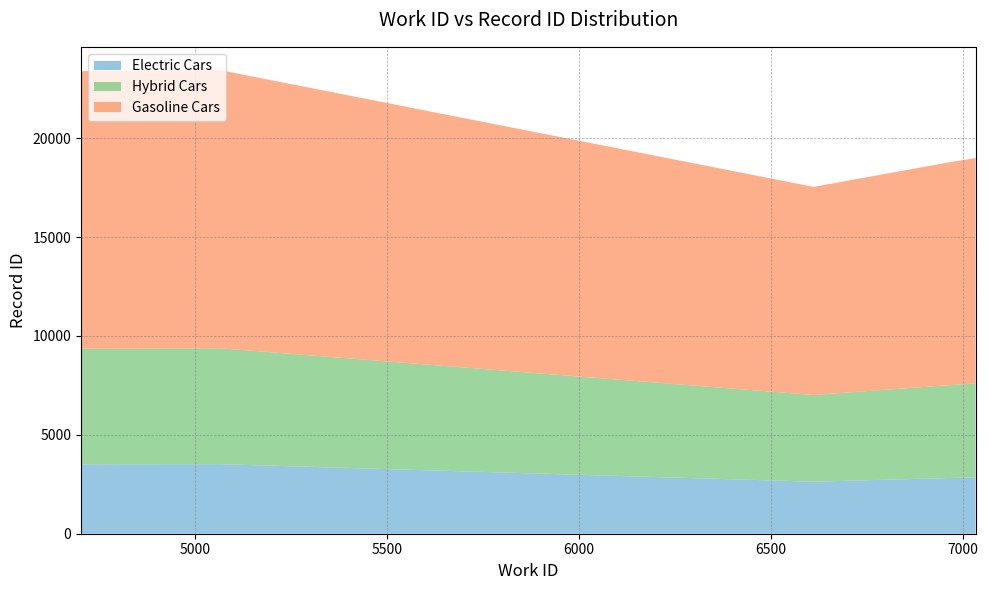

Reading left to right, list all the values displayed in this chart.

work_id: 6611	6956	7033	4702	5063
id: 17537	18753	18993	23391	23446